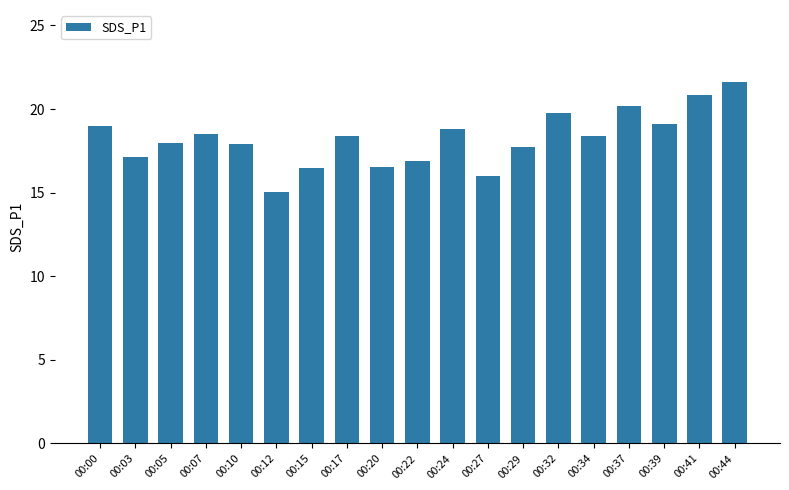

What is the sum of the values at 00:07 and 00:39?

37.6